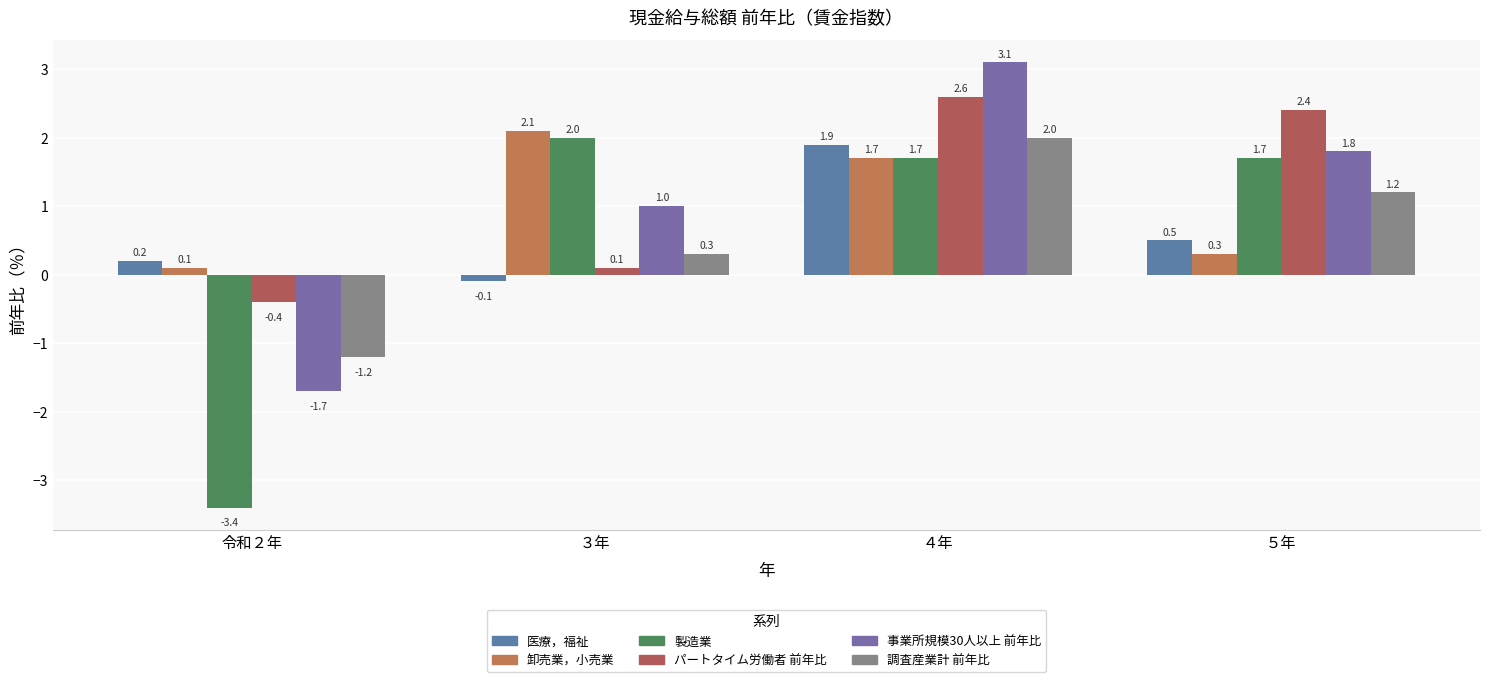

What is the smallest value displayed?

-3.4